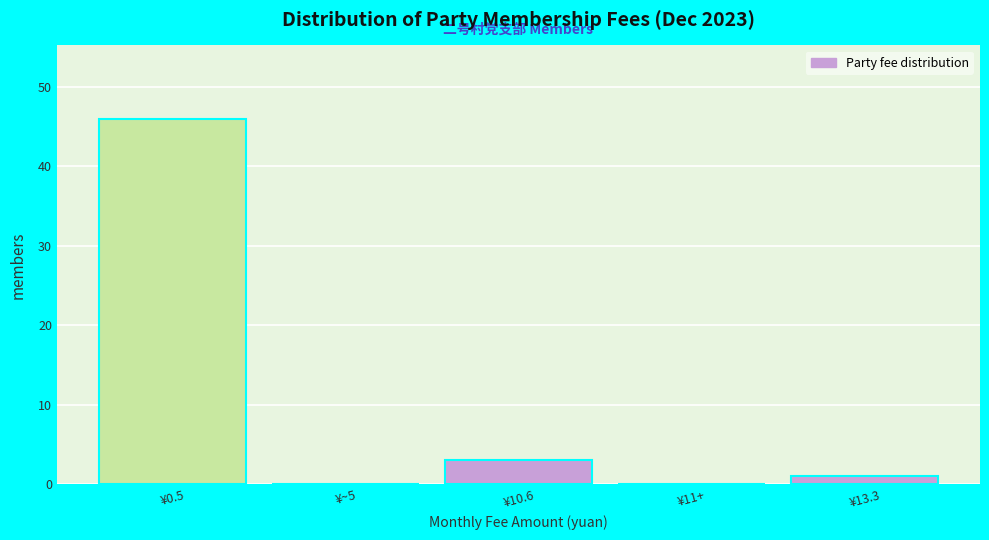

Reading left to right, list all the values displayed in this chart.

¥0.5=46	¥~5=0	¥10.6=3	¥11+=0	¥13.3=1